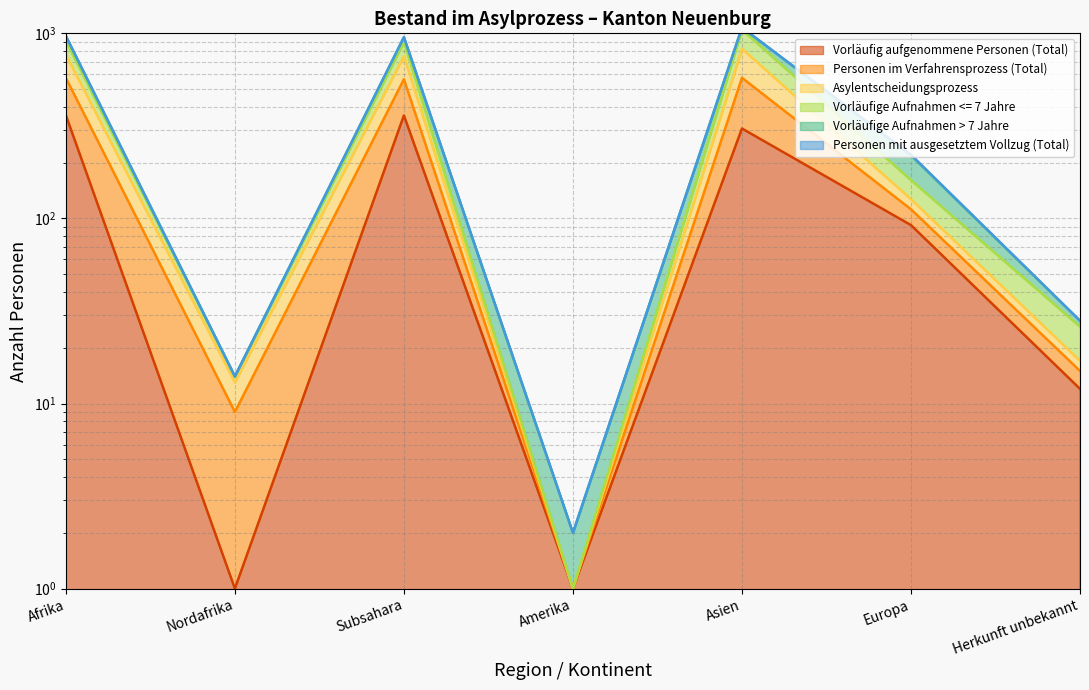

Which series has the widest spread of values?

Personen im Verfahrensprozess (Total)